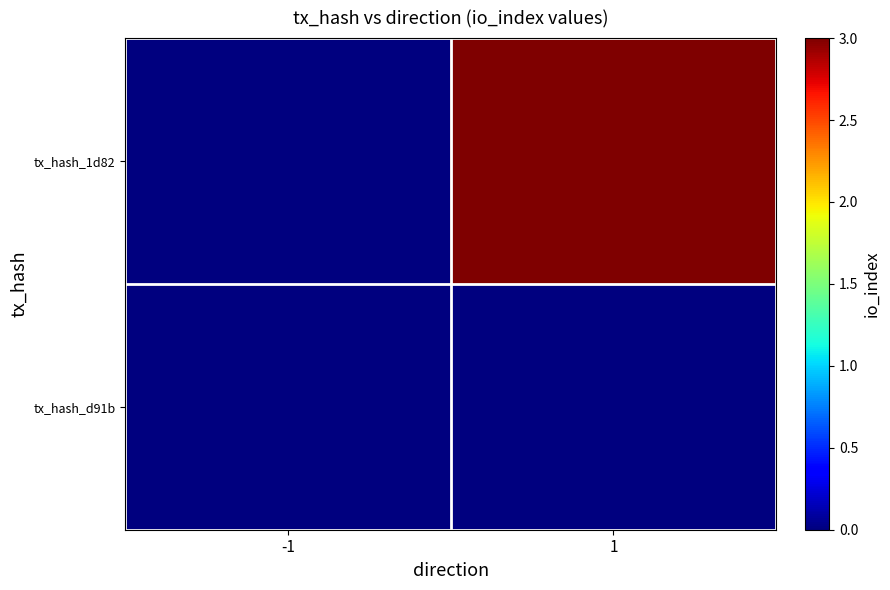

Which label corresponds to the largest value in the chart?

1